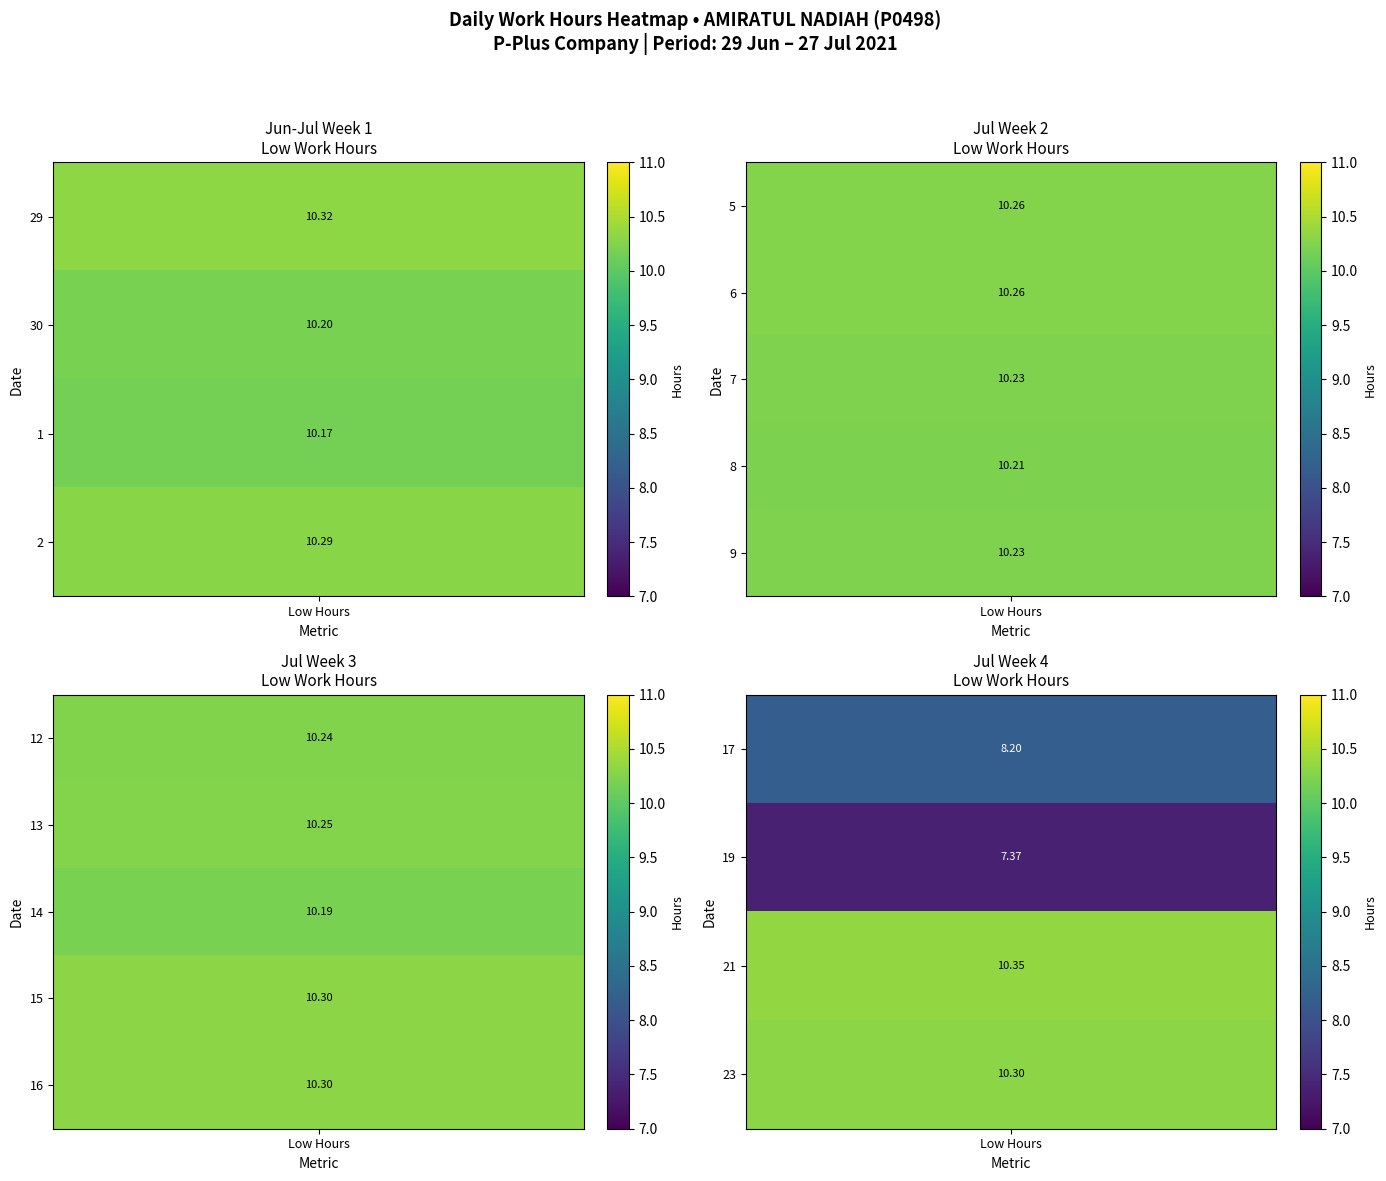

Which series has the largest total across all categories?

21